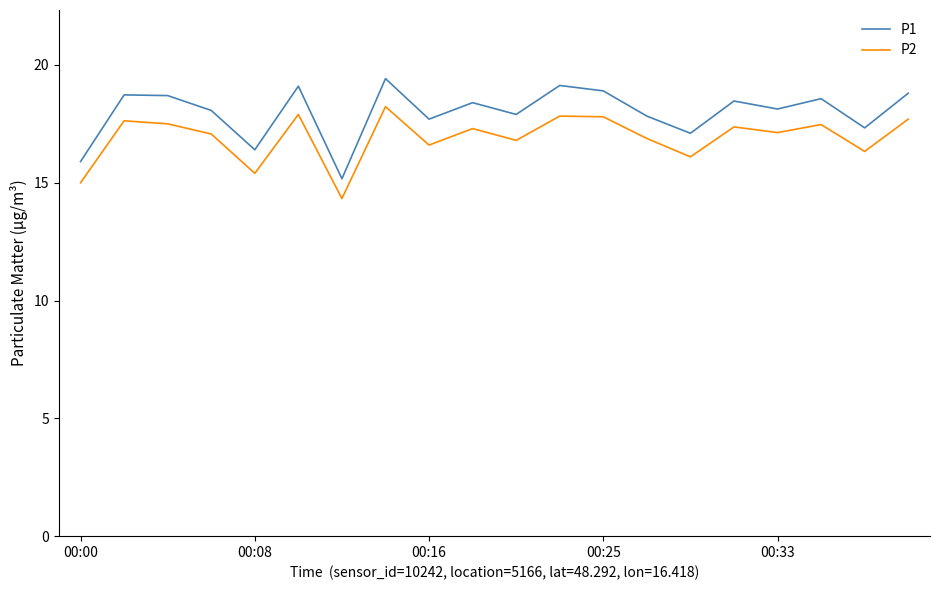

True or false: P2 and P1 intersect in this chart.

False